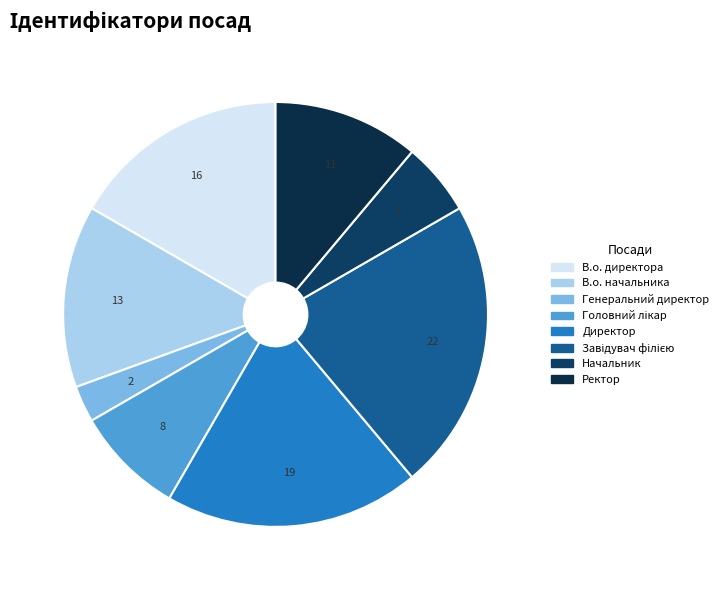

To the nearest percent, what is the difference between the Ректор and Директор slice percentages?

8%